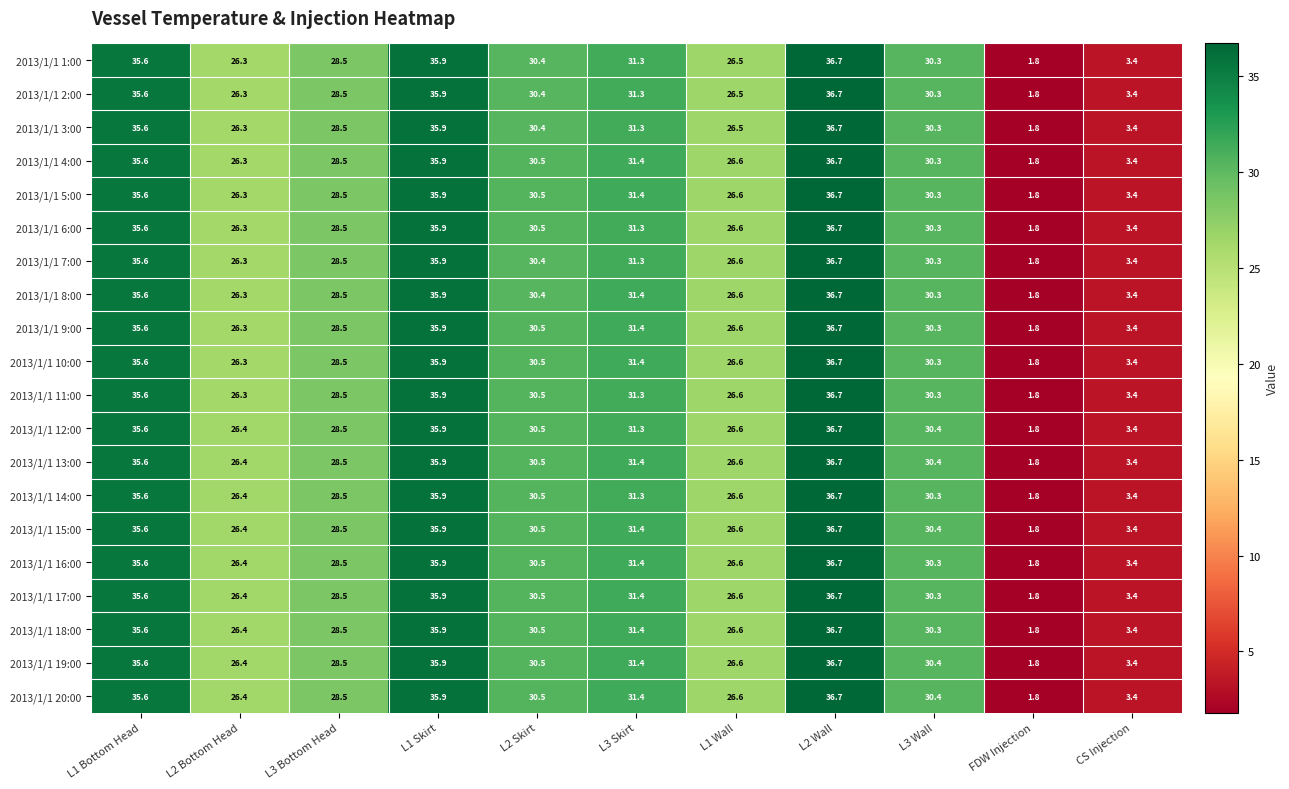

List the labels in order of 2013/1/1 14:00 value, smallest first.

FDW Injection, CS Injection, L2 Bottom Head, L1 Wall, L3 Bottom Head, L3 Wall, L2 Skirt, L3 Skirt, L1 Bottom Head, L1 Skirt, L2 Wall